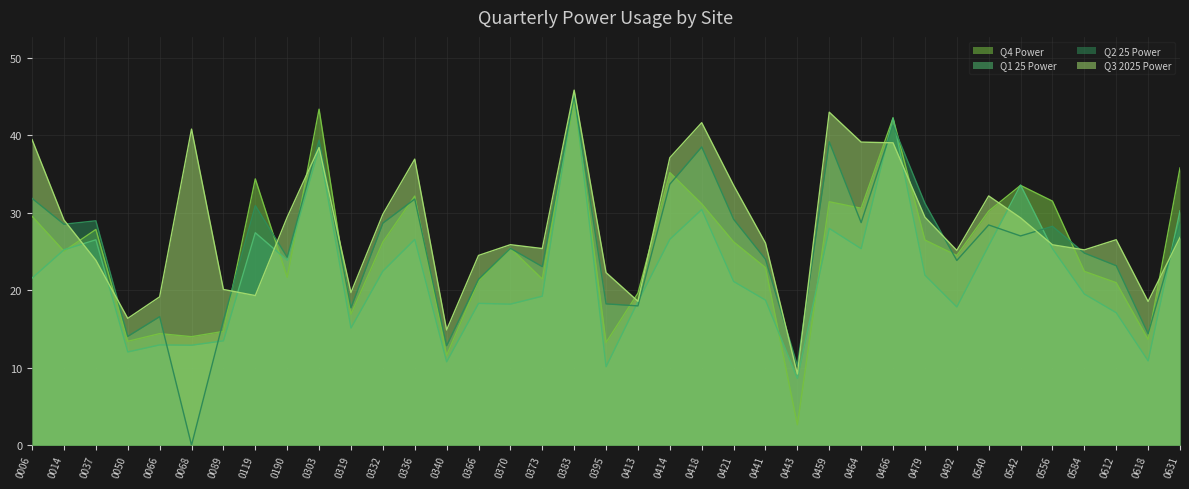

List the series in order of their peak value, highest first.

Q3 2025 Power, Q1 25 Power, Q2 25 Power, Q4 Power